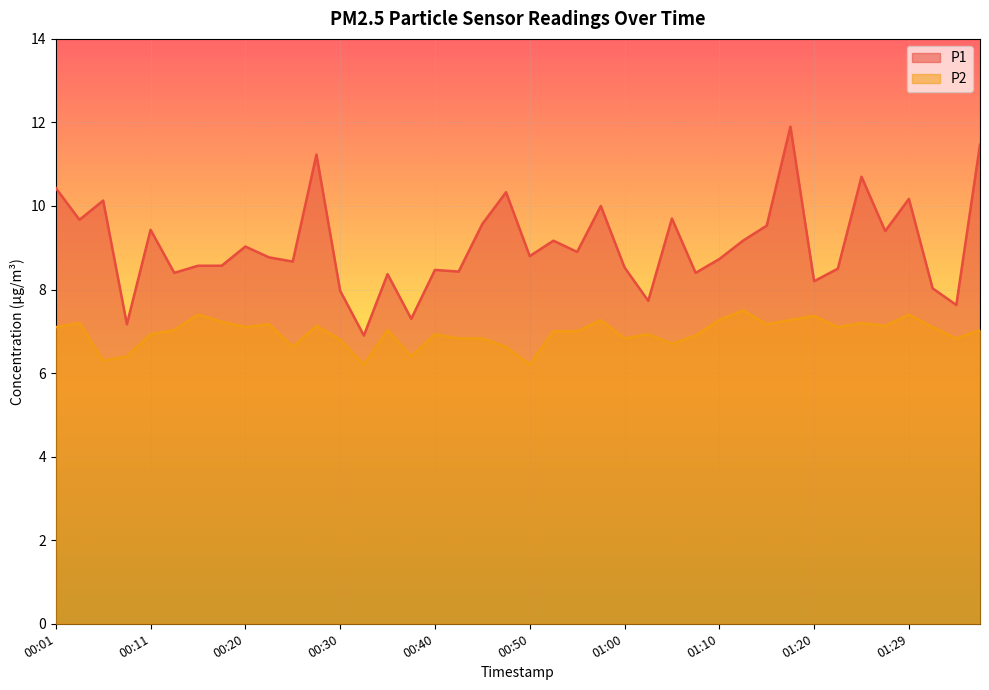

At which label does P1 first exceed 8?

00:01